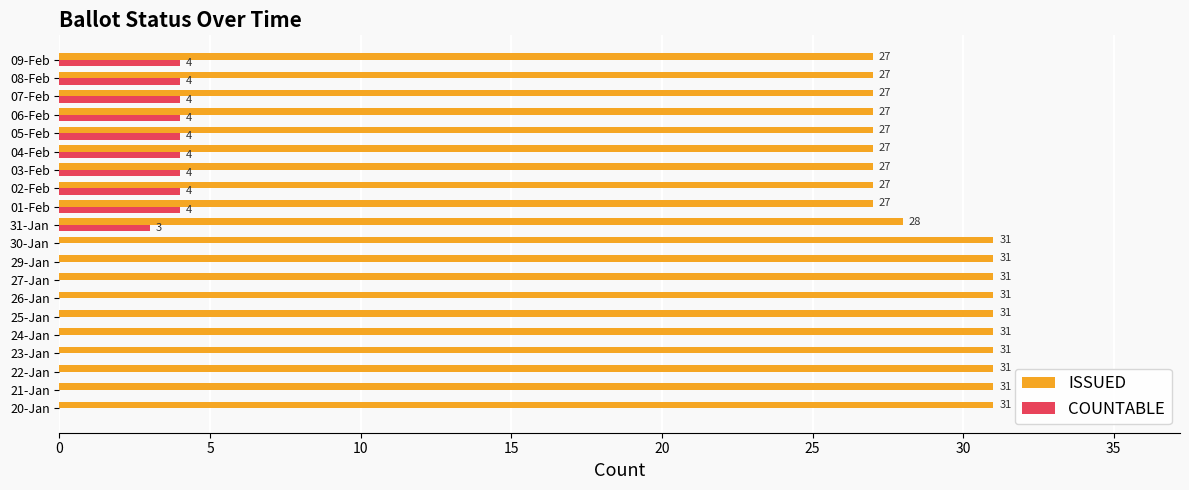

Which series has the largest total across all categories?

ISSUED